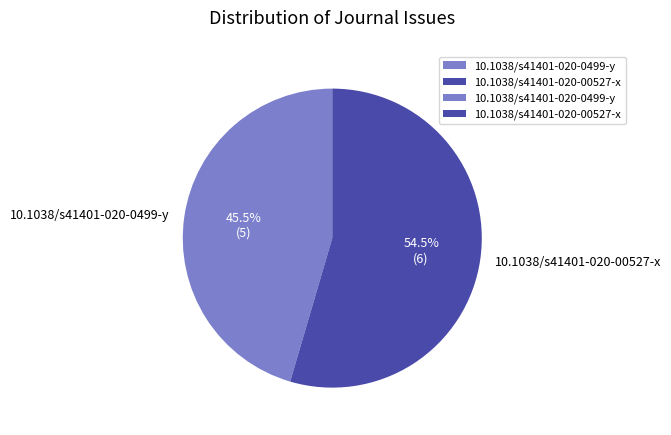

Which category accounts for the majority?

10.1038/s41401-020-00527-x